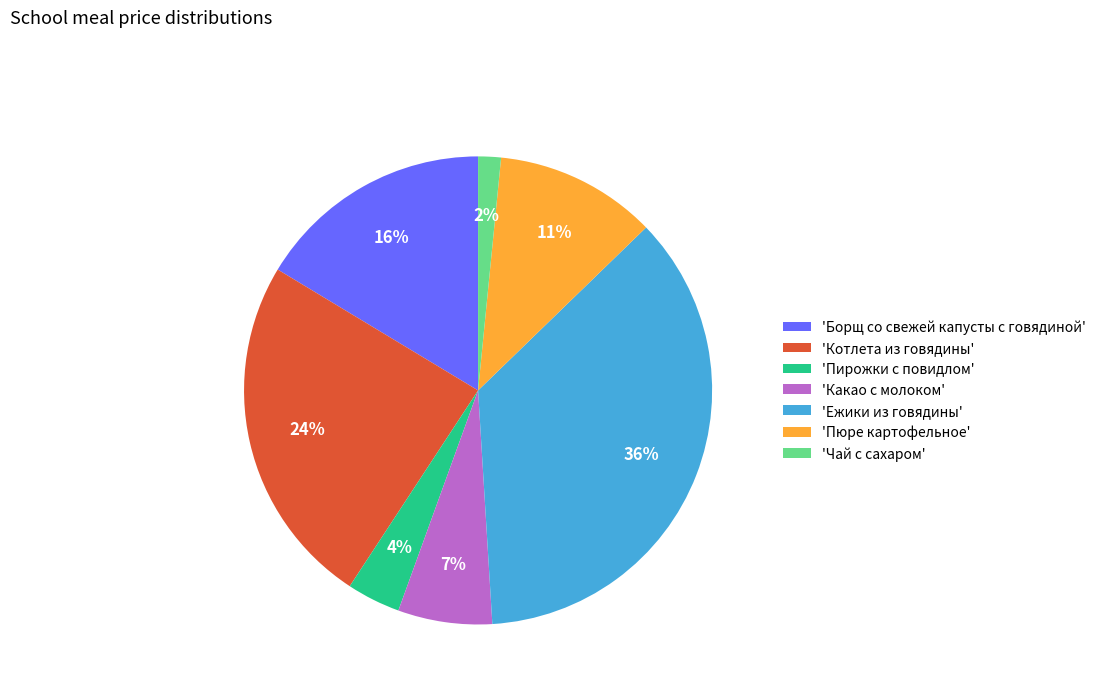

Do 'Пирожки с повидлом' and 'Пюре картофельное' together represent more than half of the pie?

No